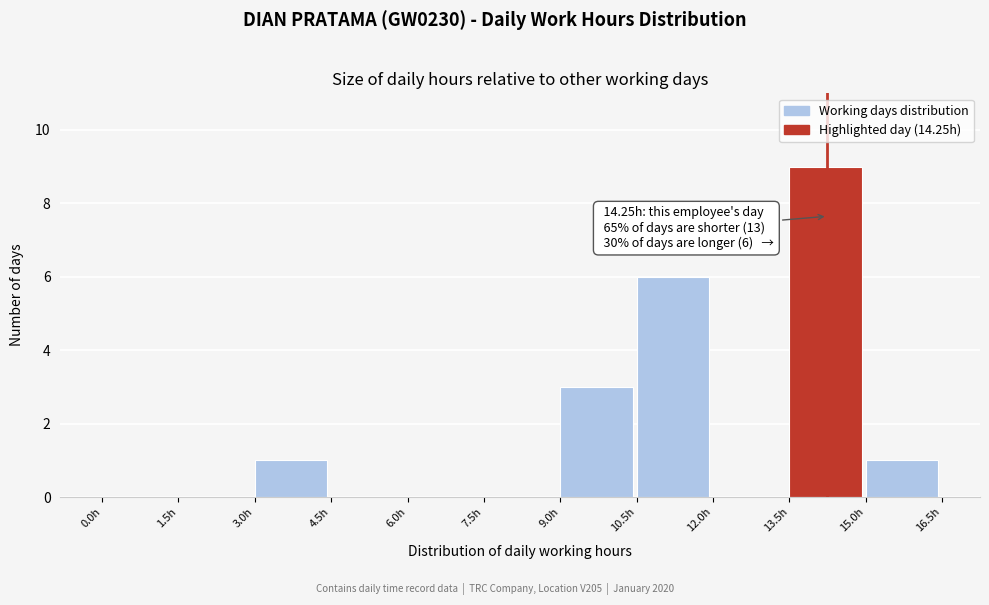

Over which range of the x-axis is the bar tallest?

13.5 to 15.0